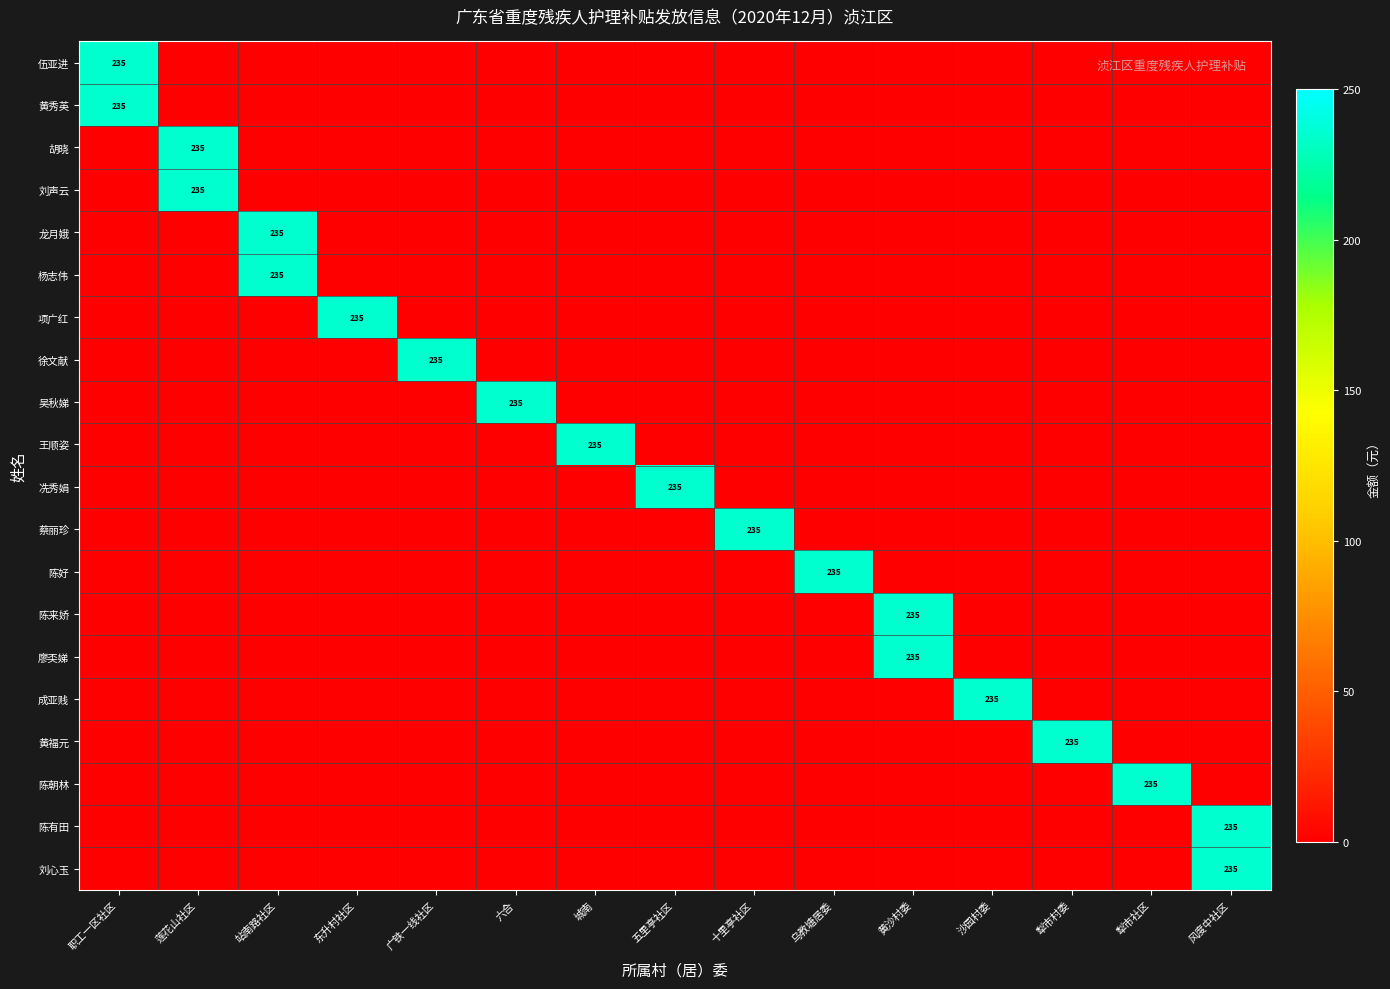

How many series are shown in this chart?

20